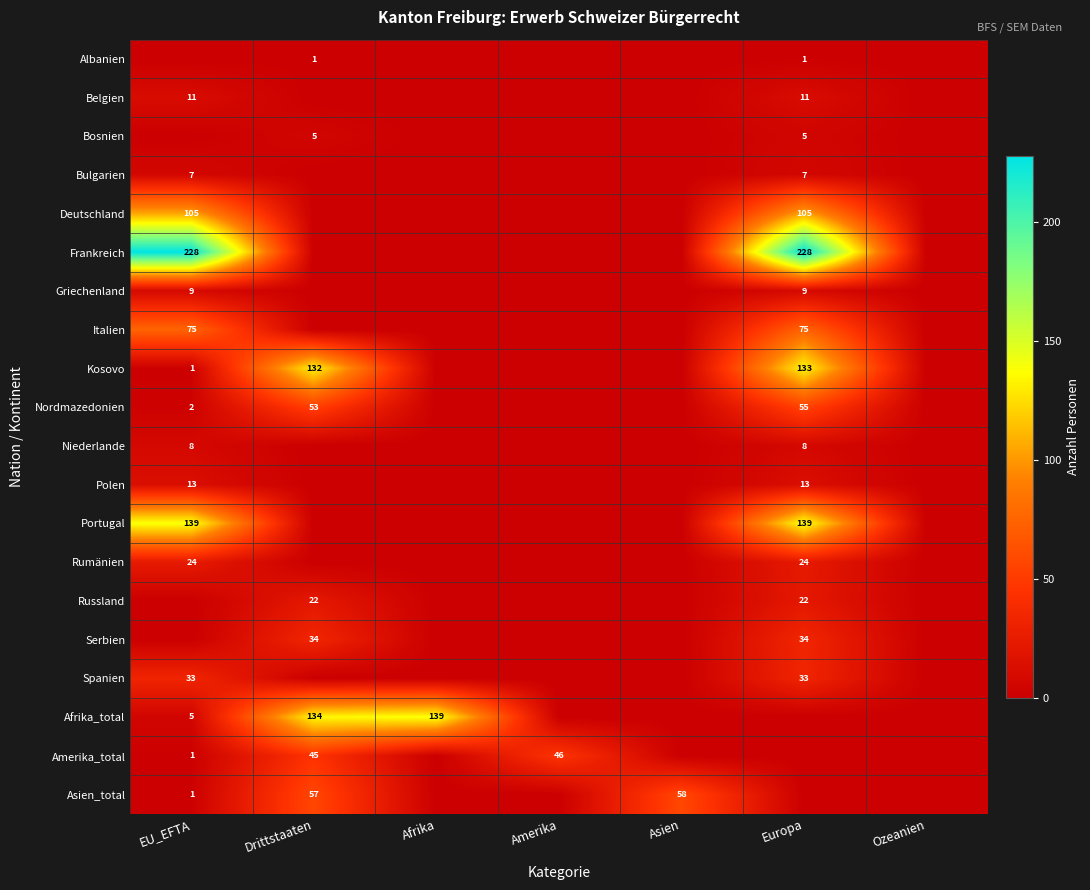

Is it true that Griechenland equals 9 at EU_EFTA?

True